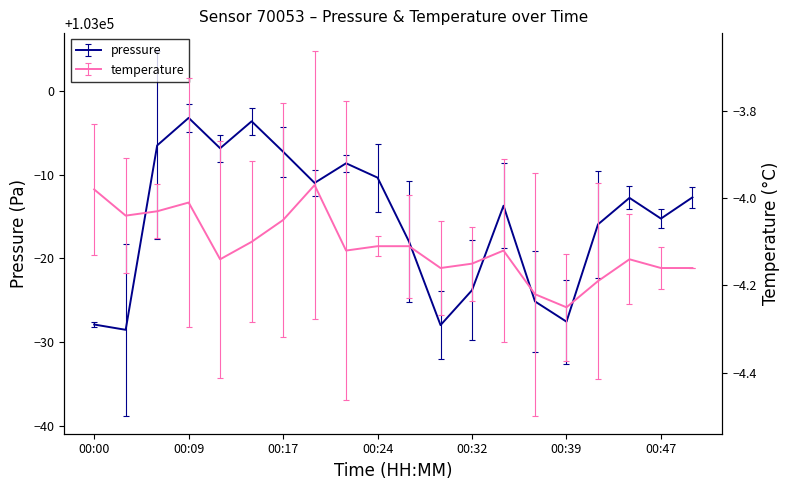

At which label does temperature first exceed -4?

00:00